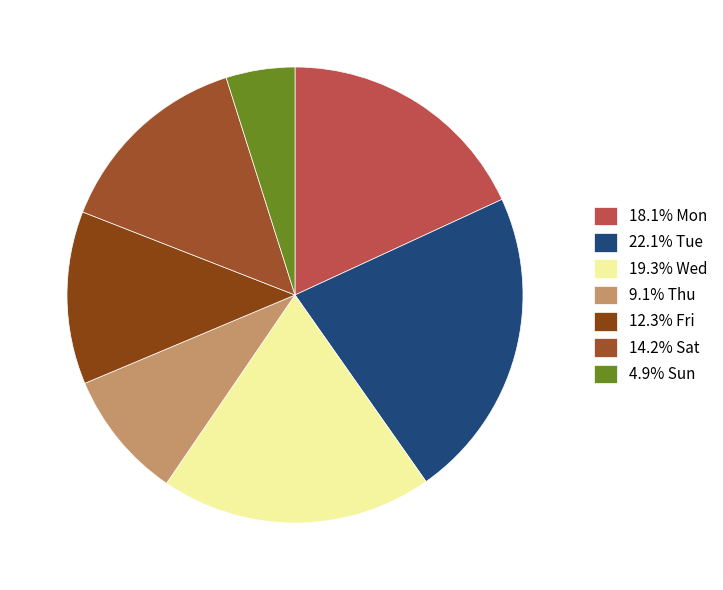

Count the number of slices in the pie.

7